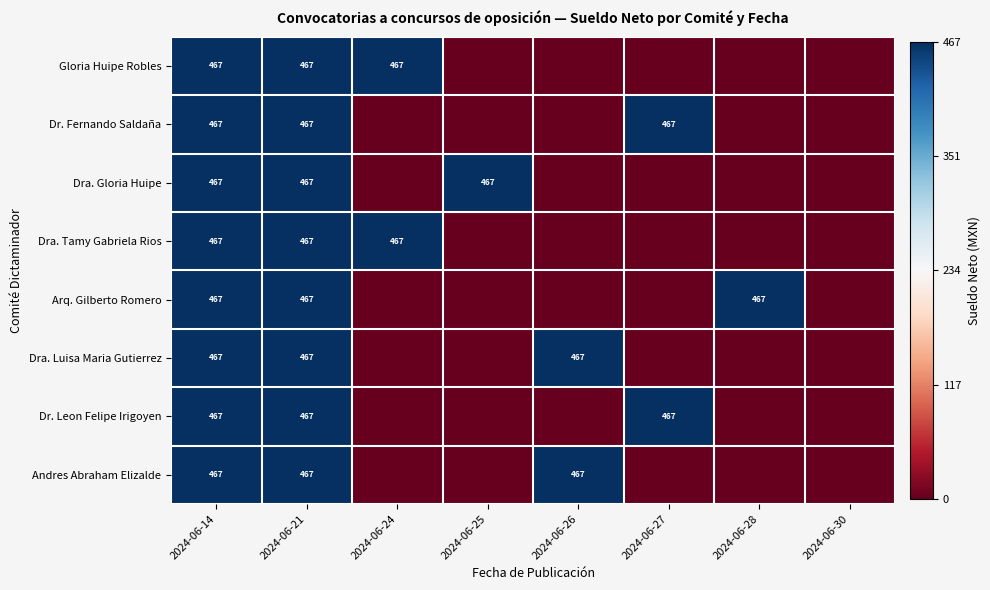

What is the total value across all series at 2024-06-14?

3736